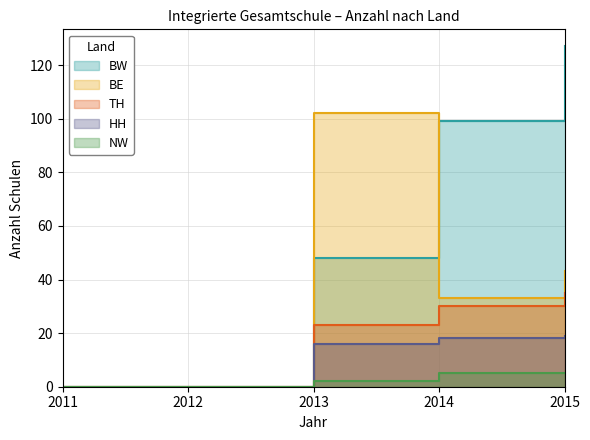

What is the spread (max minus min) of values at 2015?

122